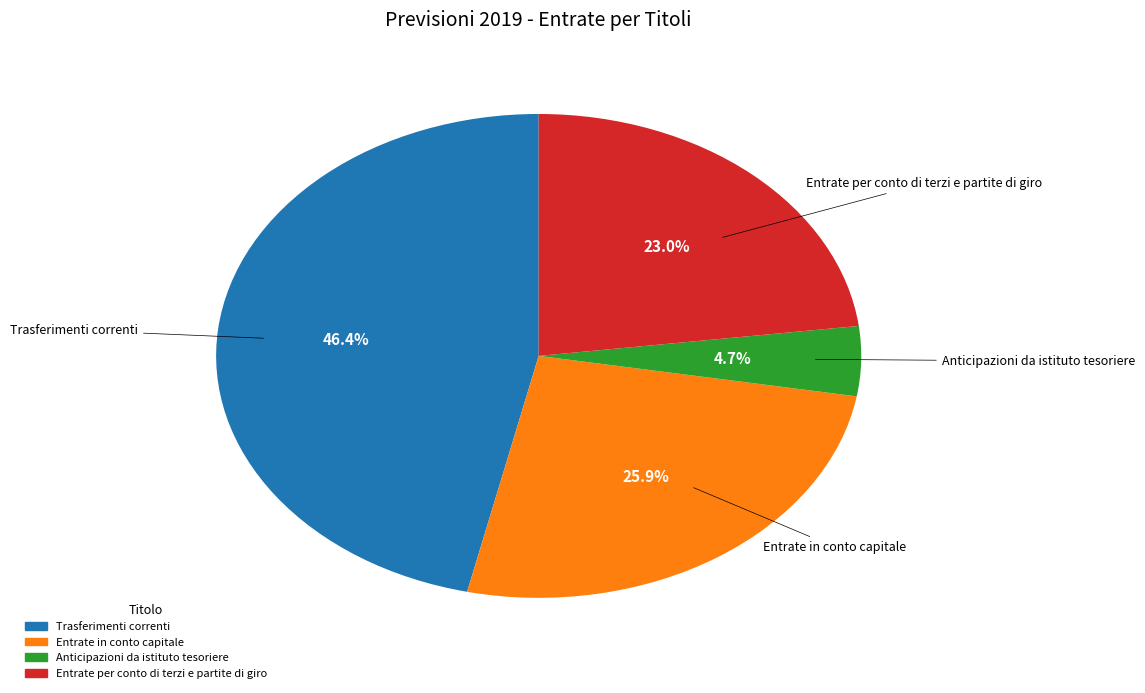

Rank the categories by value from highest to lowest.

Trasferimenti correnti, Entrate in conto capitale, Entrate per conto di terzi e partite di giro, Anticipazioni da istituto tesoriere